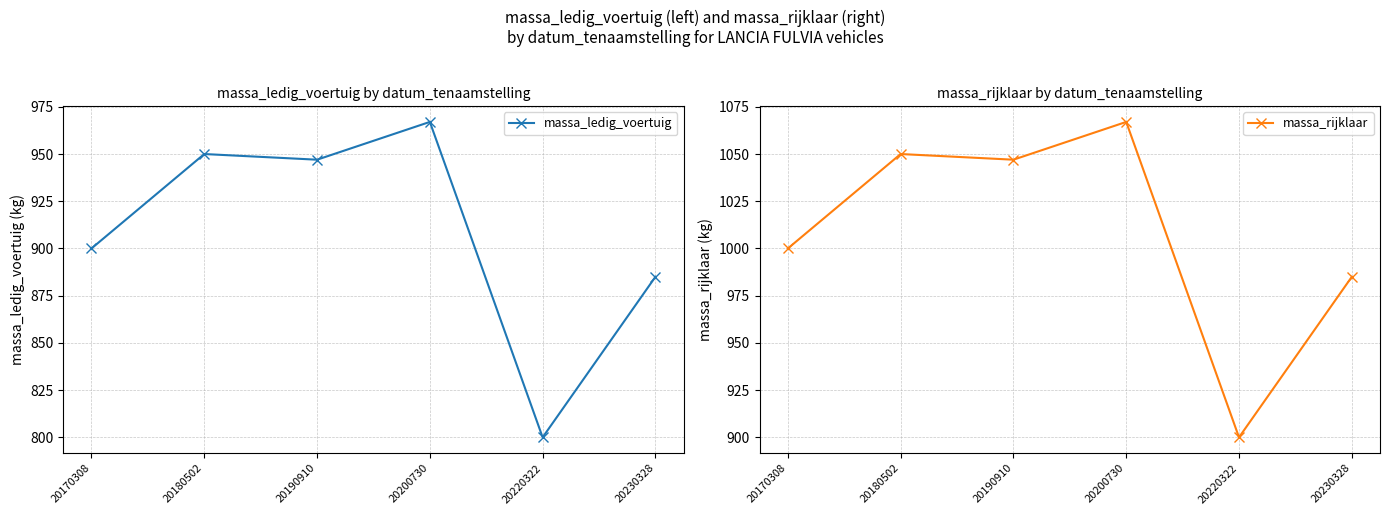

What is the difference between the second highest and minimum values in the massa_rijklaar series?

150